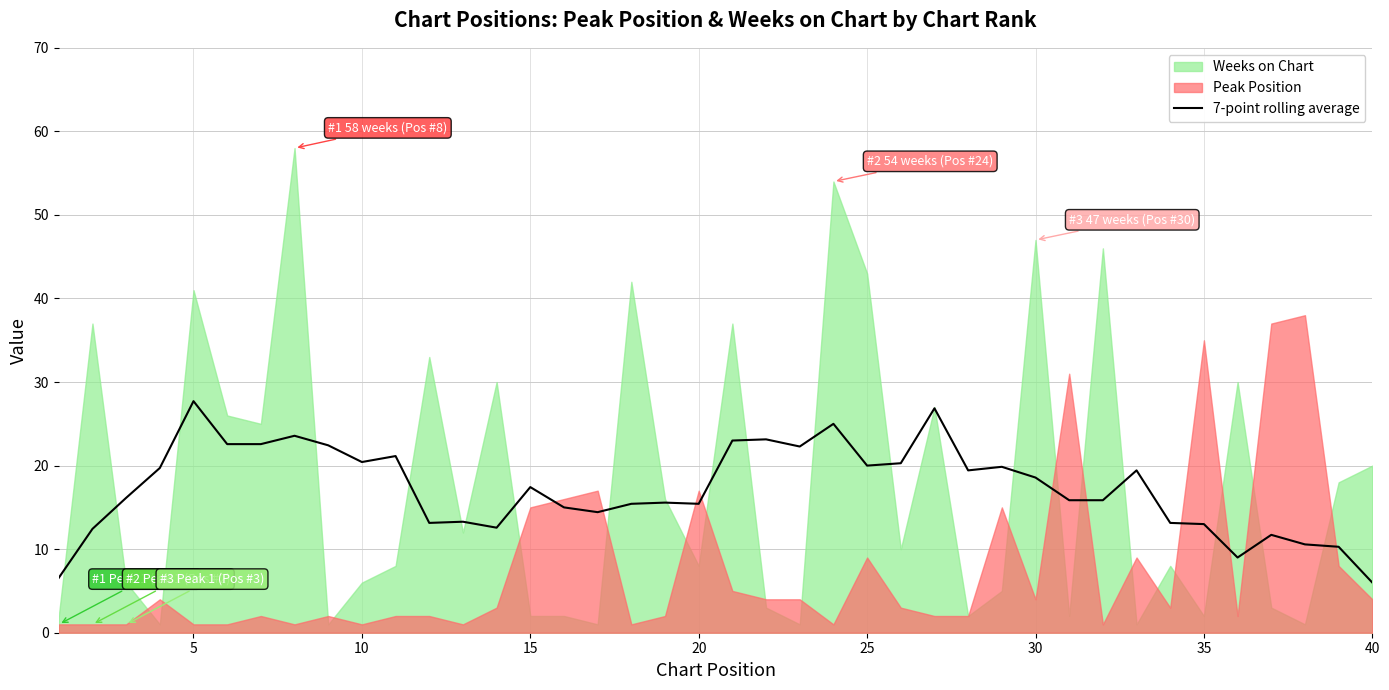

The value of 7-point rolling average at 15 is 17.4. True or false?

True